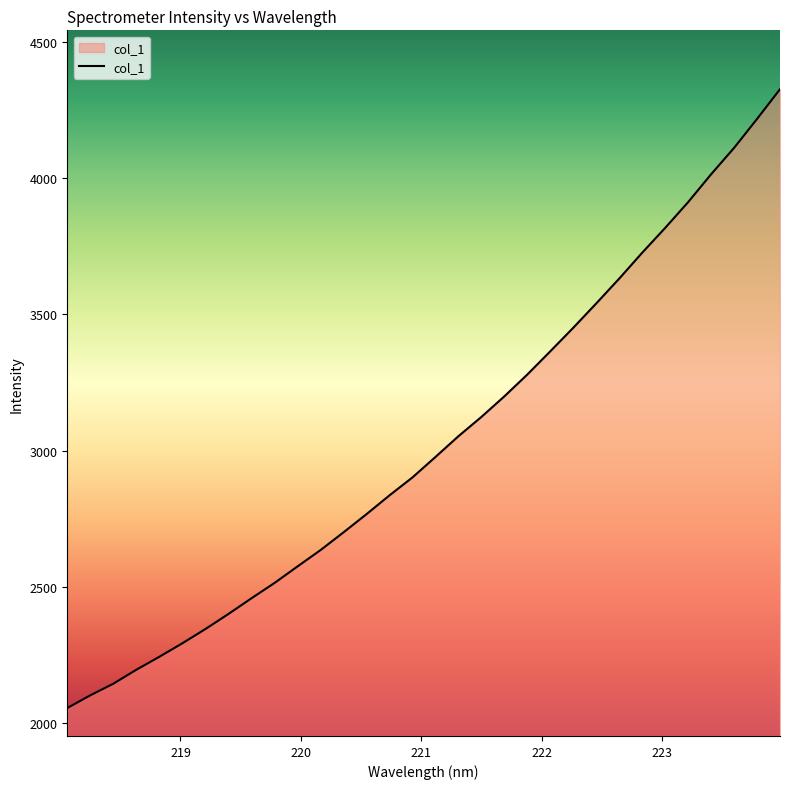

Where does the data first go above 2976?

221.1174